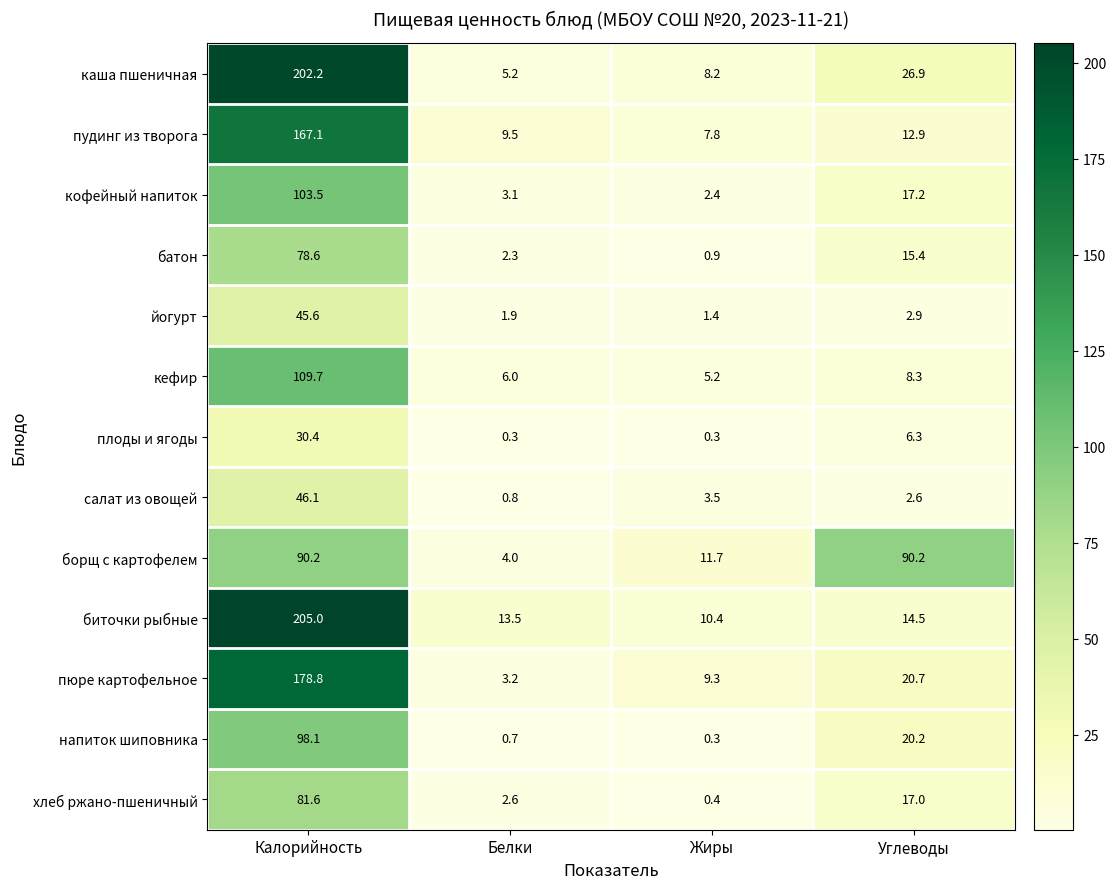

The йогурт series shows 3.2 at Белки. True or false?

False